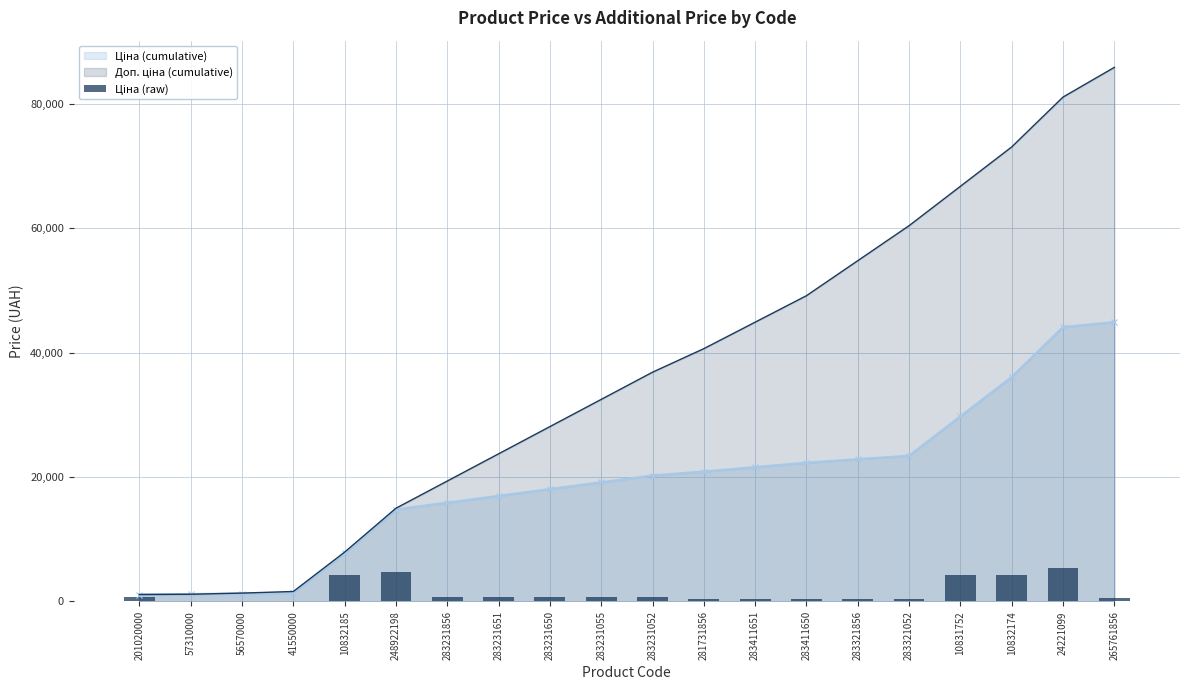

The chart shows a value of 32.1 at 57310000. True or false?

True